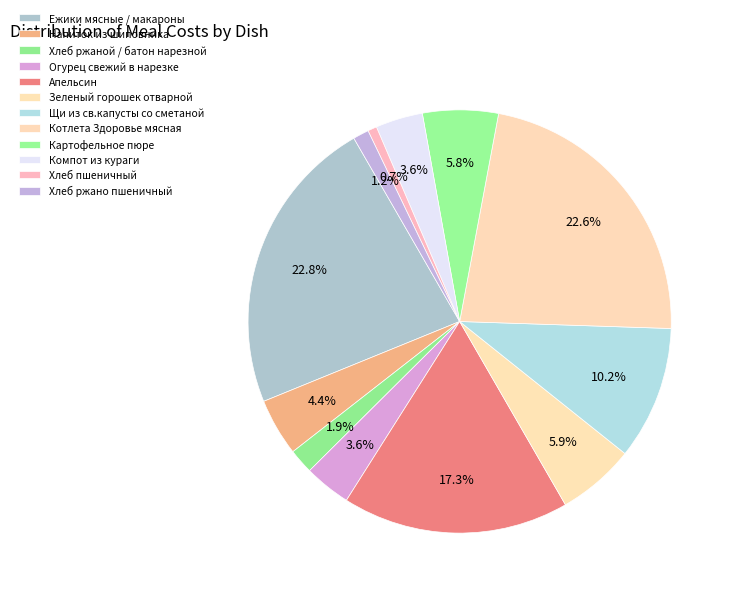

Is it true that Хлеб ржаной / батон нарезной is 2% of the pie?

True